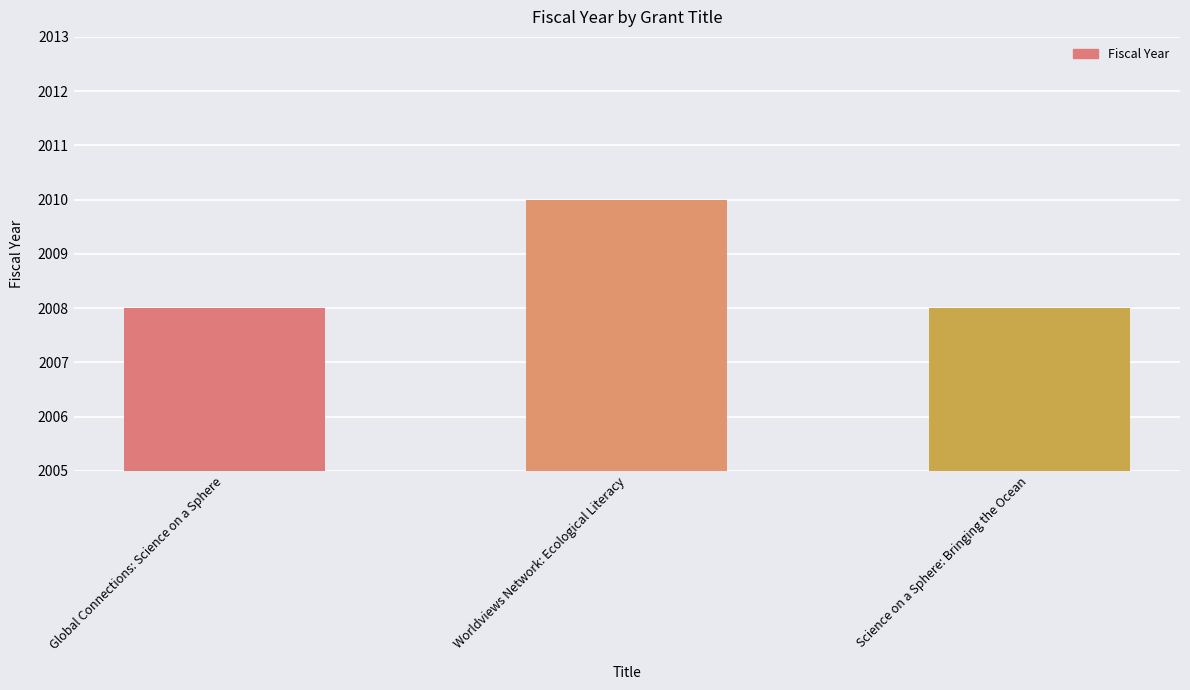

Are the bars horizontal?

No